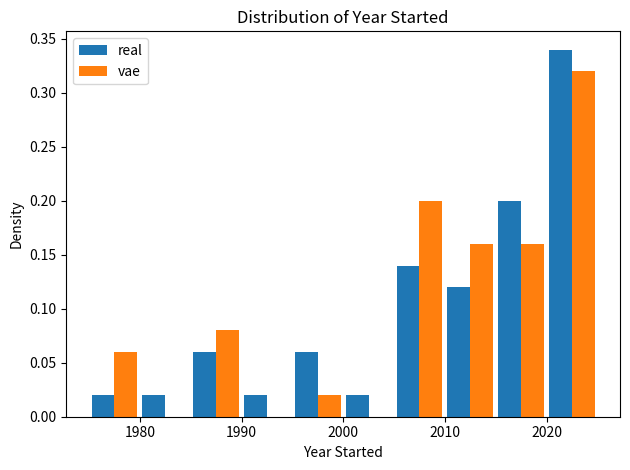

In the vae series, which range on the x-axis has the tallest bar?

2020 to 2025